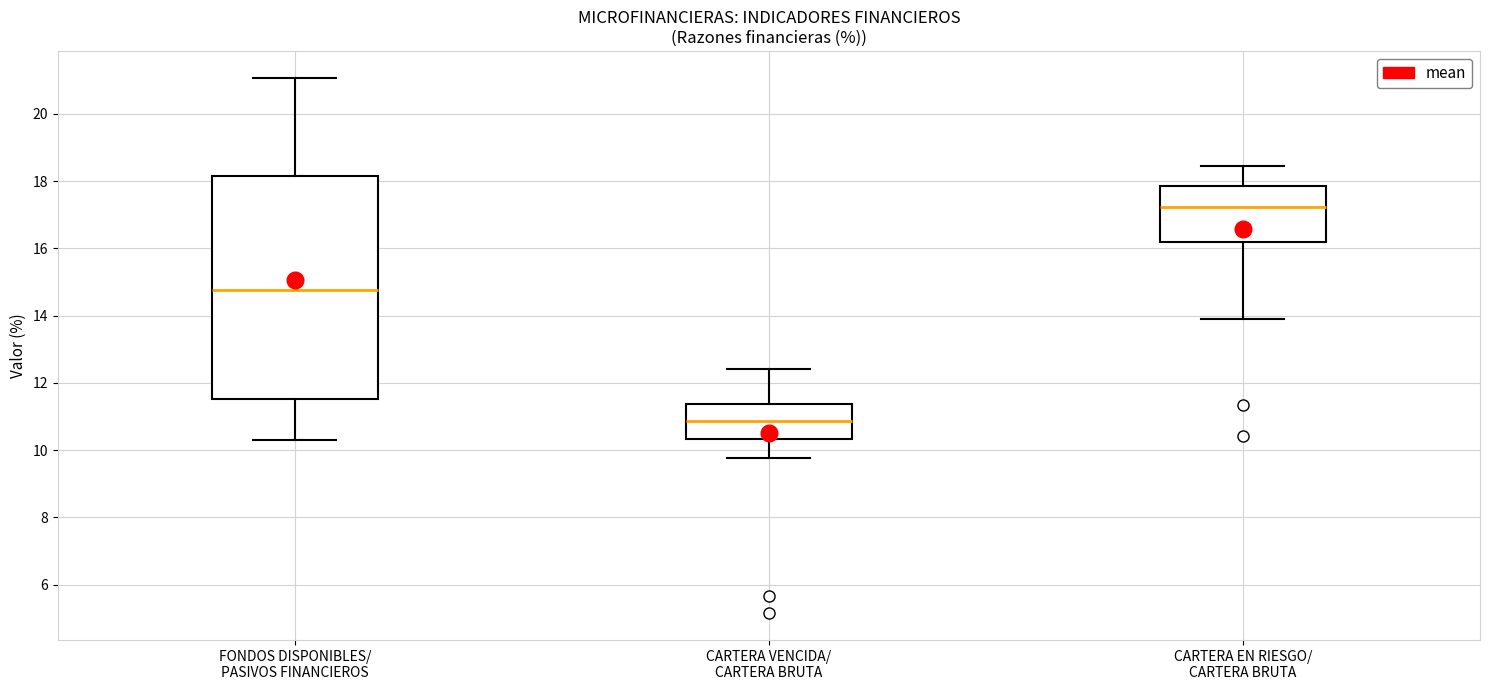

Reading left to right, read every box against the y-axis: the position of its median line, the range the box covers, and the ends of its whiskers. The values are not printed on the chart, so give them approximately, as read against the axis.

FONDOS DISPONIBLES/ PASIVOS FINANCIEROS: median 14.8, box 11.6 to 18.2, whiskers 10.4 to 21.0
CARTERA VENCIDA/ CARTERA BRUTA: median 10.8, box 10.4 to 11.4, whiskers 9.8 to 12.4
CARTERA EN RIESGO/ CARTERA BRUTA: median 17.2, box 16.2 to 17.8, whiskers 13.8 to 18.4